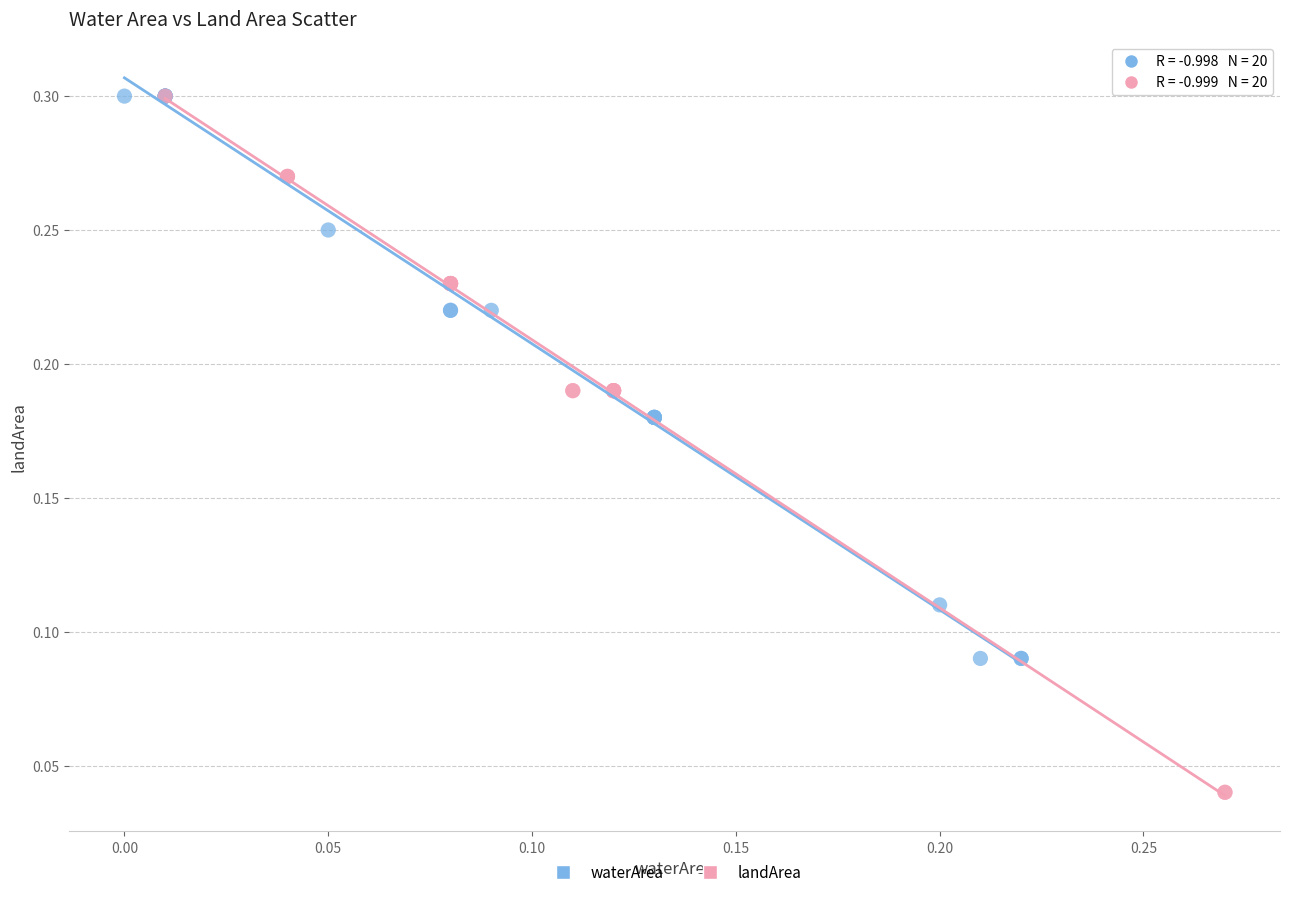

Which series has the widest spread of Y values?

landArea